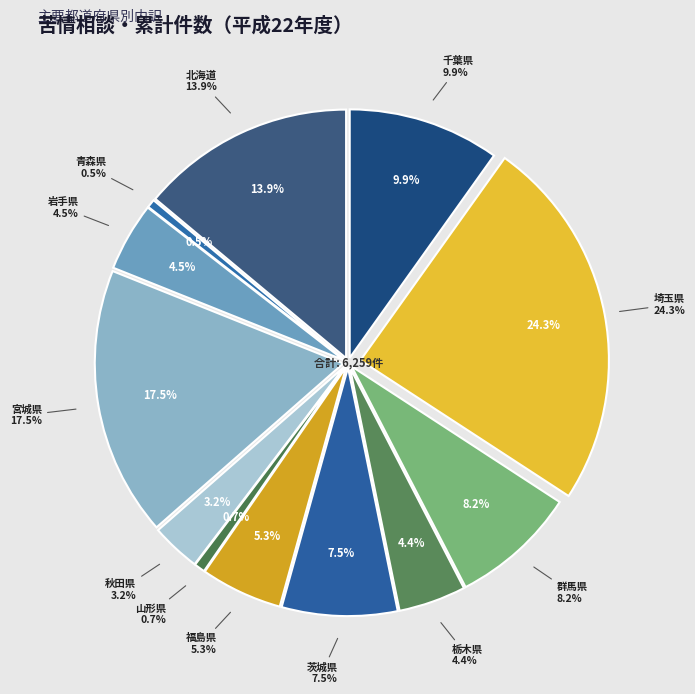

To the nearest percent, what portion does 茨城県 represent?

8%